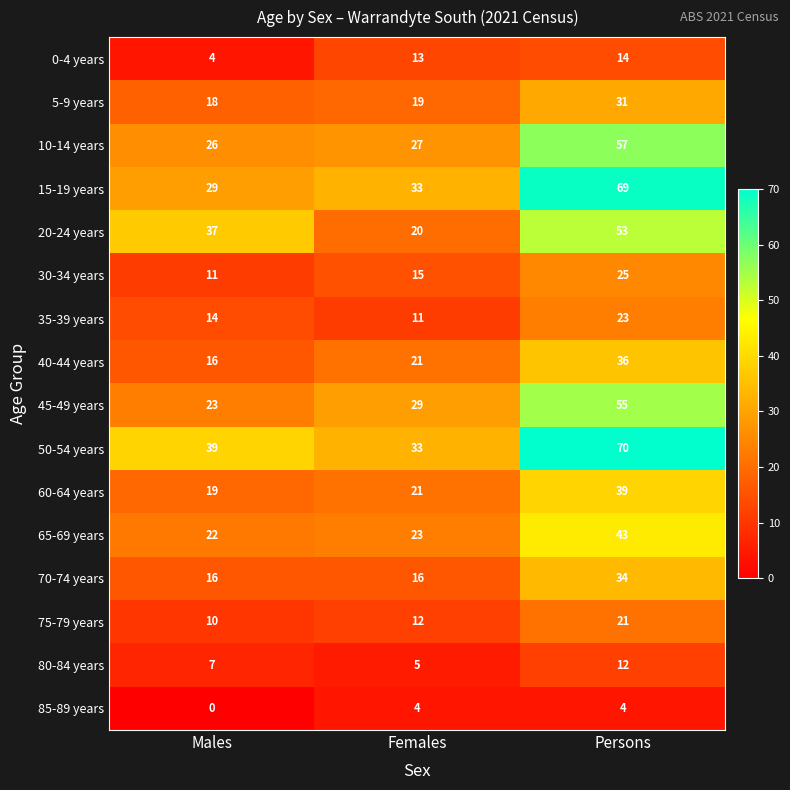

Which series has the largest total across all categories?

50-54 years